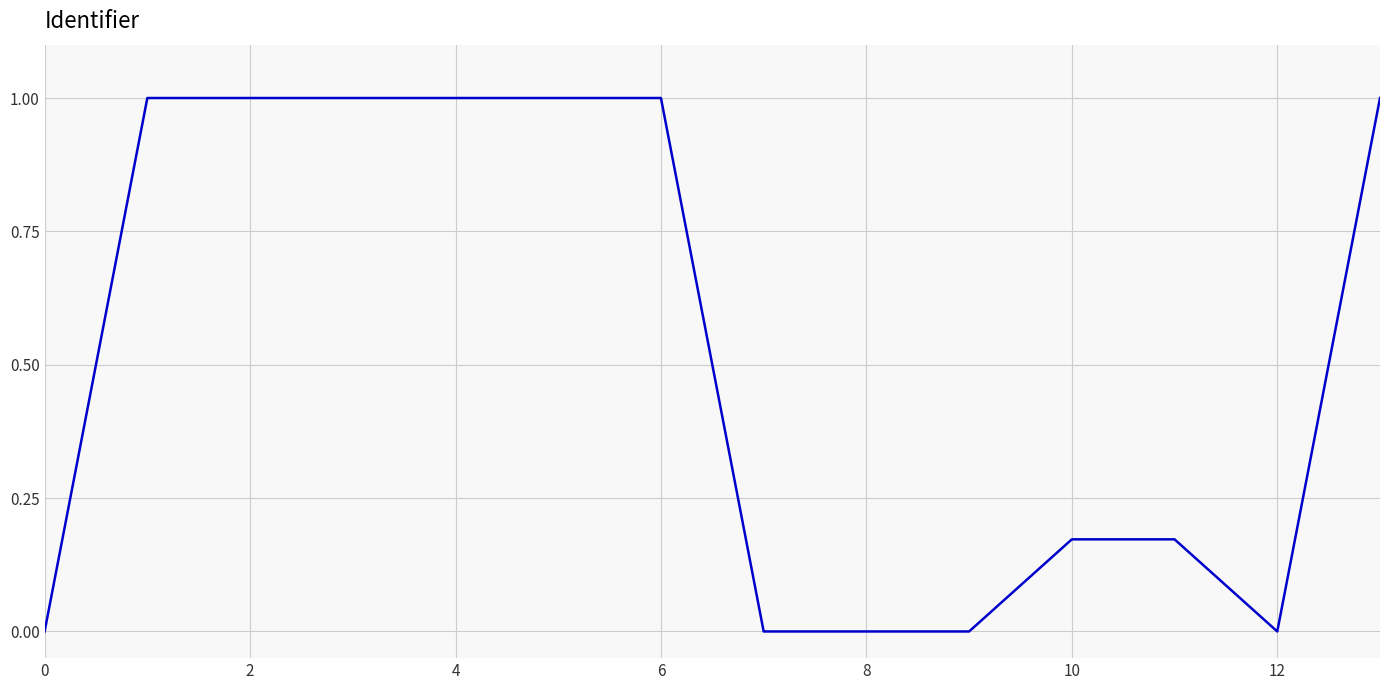

What is the difference between the maximum and minimum values?

1.0